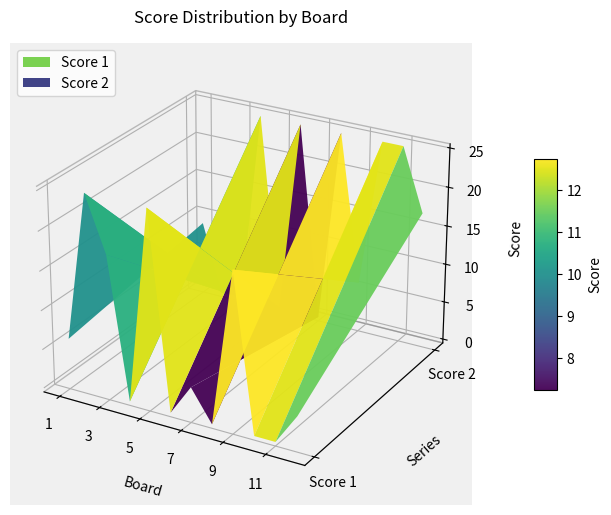

Reading right to left, transcribe all the data shown in this chart.

Score 1: 4	0	0	20	0	4	0	25	0	18	25	6
Score 2: 17	25	25	6	25	0	25	0	25	0	0	9